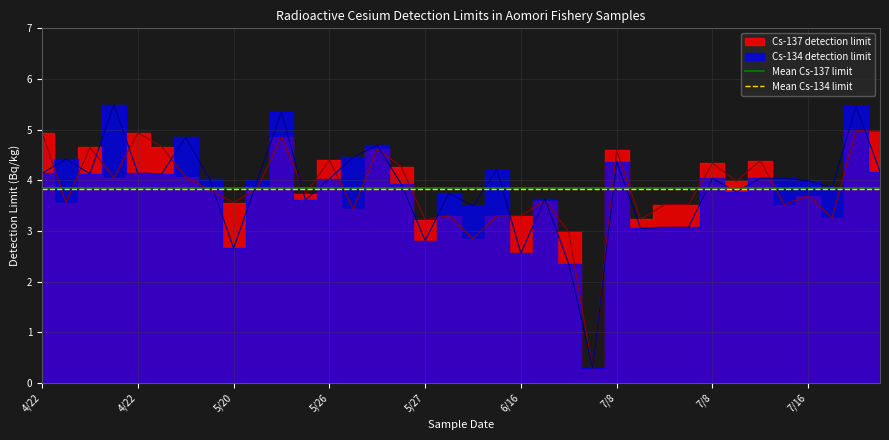

At which label does Mean Cs-137 limit reach its peak?

4/22